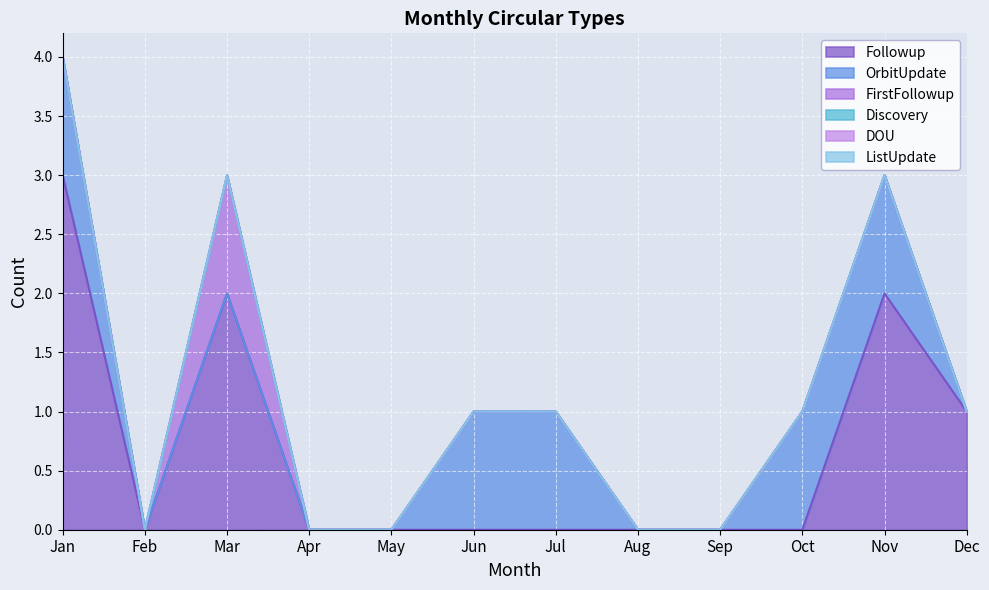

Which series ends up on top after the final intersection of Followup and OrbitUpdate?

Followup